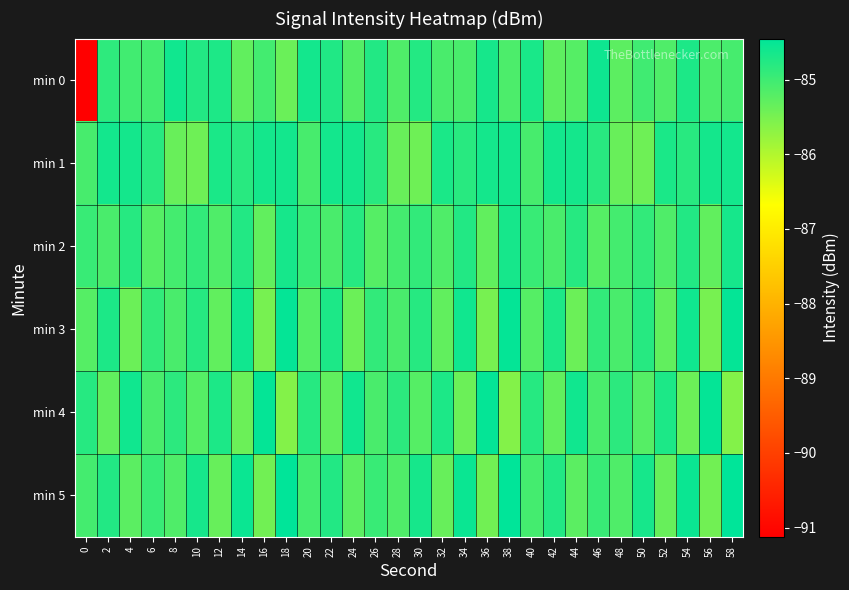

Which series has the largest range (max minus min)?

min 0